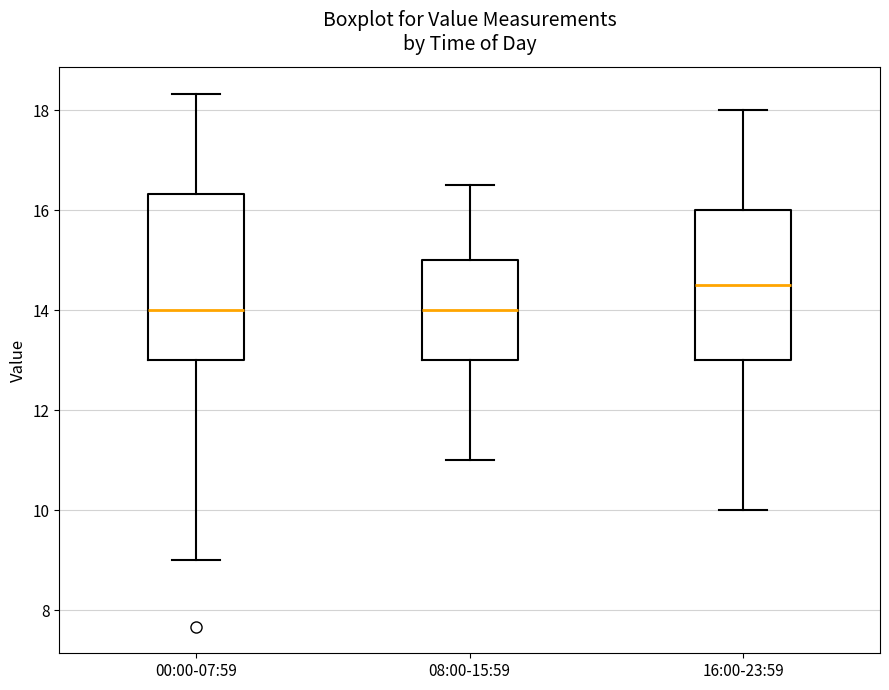

Where does the upper whisker of the box for 16:00-23:59 end on the y-axis? The values are not printed on the chart, so give them approximately, as read against the axis.

18.0